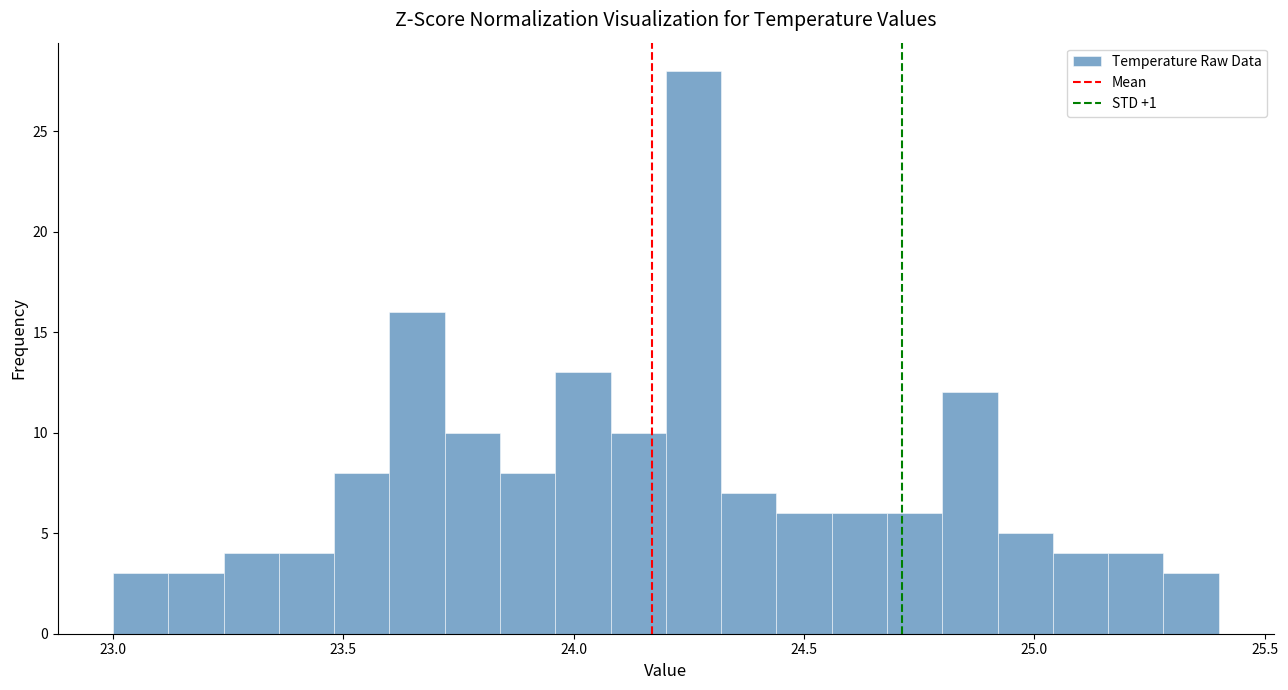

Around what value on the x-axis is the tallest bar? Give the approximate position of its centre, as read against the axis.

24.25